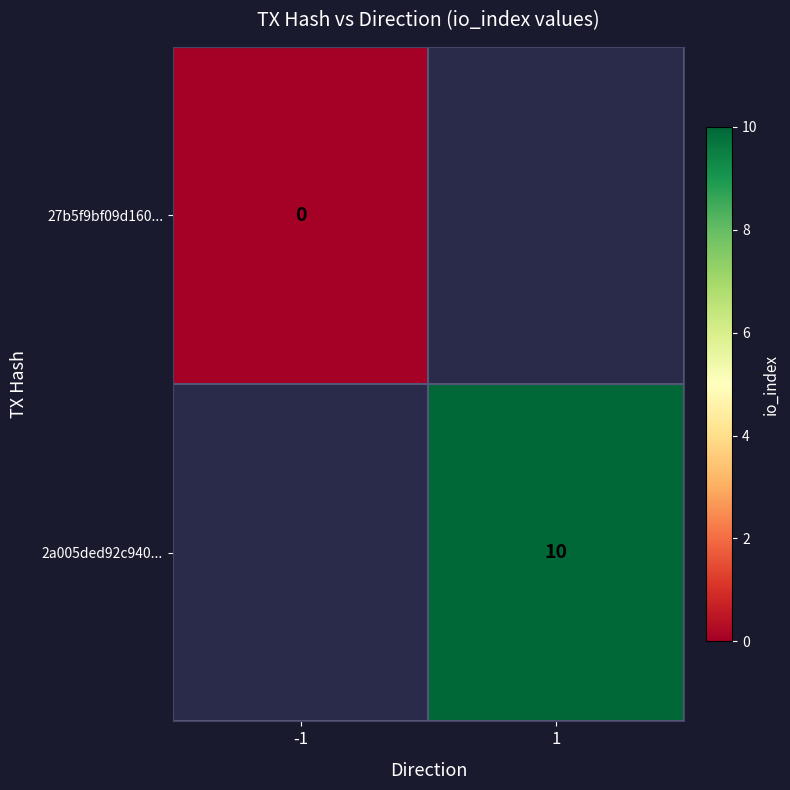

Is it true that 2a005ded92c940... equals 10 at 1?

True